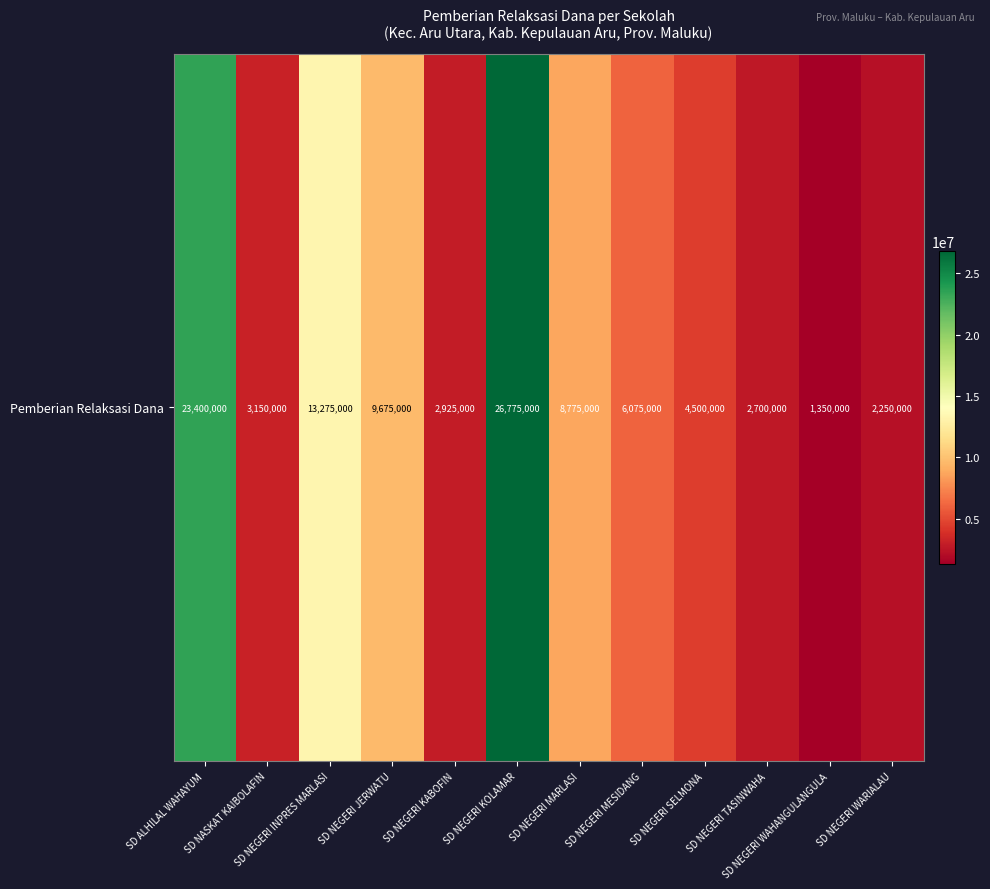

True or false: the data shows 3150000 at SD NASKAT KAIBOLAFIN.

True